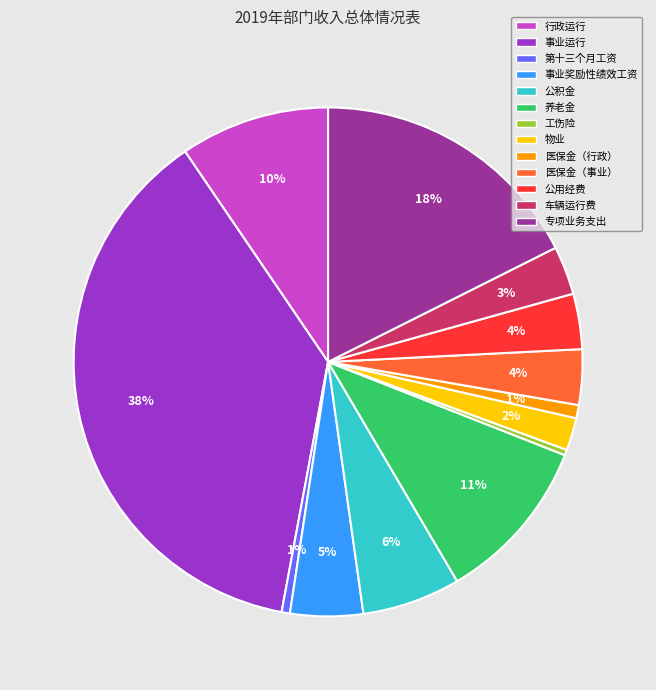

Does any single category account for the majority?

No